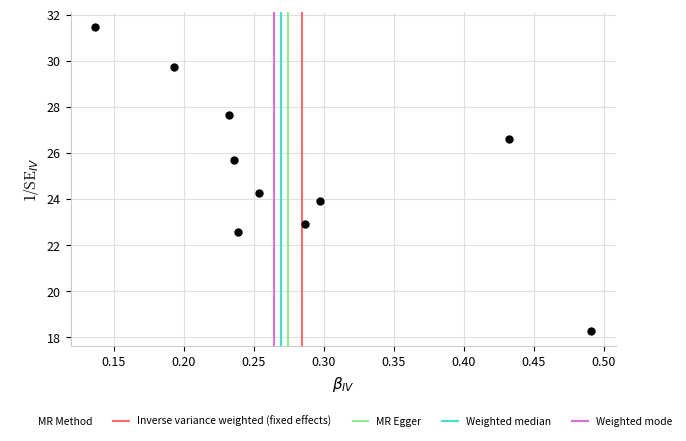

What is the average X value?

0.3